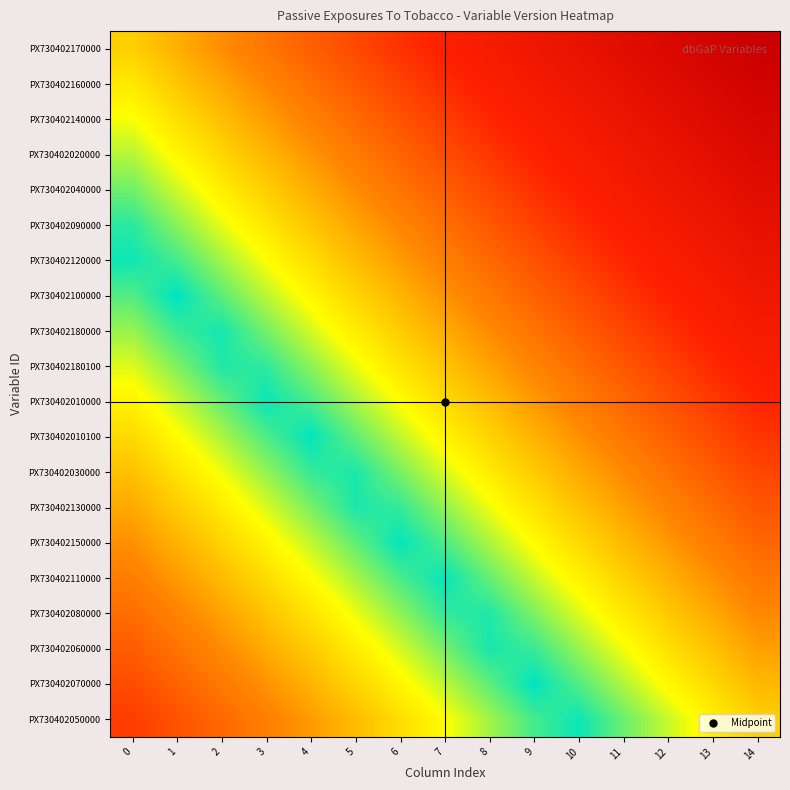

Reading right to left, transcribe all the data shown in this chart.

PX730402170000: 14=1.0	13=0.9	12=0.9	11=0.8	10=0.8	9=0.7	8=0.7	7=0.6	6=0.6	5=0.5	4=0.4	3=0.4	2=0.3	1=0.3	0=0.2
PX730402160000: 14=1.0	13=0.9	12=0.8	11=0.8	10=0.7	9=0.7	8=0.6	7=0.6	6=0.5	5=0.5	4=0.4	3=0.4	2=0.3	1=0.2	0=0.2
PX730402140000: 14=0.9	13=0.9	12=0.8	11=0.8	10=0.7	9=0.6	8=0.6	7=0.5	6=0.5	5=0.4	4=0.4	3=0.3	2=0.3	1=0.2	0=0.1
PX730402020000: 14=0.9	13=0.8	12=0.8	11=0.7	10=0.7	9=0.6	8=0.5	7=0.5	6=0.4	5=0.4	4=0.3	3=0.3	2=0.2	1=0.2	0=0.1
PX730402040000: 14=0.8	13=0.8	12=0.7	11=0.7	10=0.6	9=0.6	8=0.5	7=0.5	6=0.4	5=0.3	4=0.3	3=0.2	2=0.2	1=0.1	0=0.1
PX730402090000: 14=0.8	13=0.7	12=0.7	11=0.6	10=0.6	9=0.5	8=0.5	7=0.4	6=0.4	5=0.3	4=0.2	3=0.2	2=0.1	1=0.1	0=0.0
PX730402120000: 14=0.8	13=0.7	12=0.6	11=0.6	10=0.5	9=0.5	8=0.4	7=0.4	6=0.3	5=0.3	4=0.2	3=0.2	2=0.1	1=0.0	0=0.0
PX730402100000: 14=0.7	13=0.7	12=0.6	11=0.6	10=0.5	9=0.4	8=0.4	7=0.3	6=0.3	5=0.2	4=0.2	3=0.1	2=0.1	1=0.0	0=0.1
PX730402180000: 14=0.7	13=0.6	12=0.6	11=0.5	10=0.5	9=0.4	8=0.3	7=0.3	6=0.2	5=0.2	4=0.1	3=0.1	2=0.0	1=0.0	0=0.1
PX730402180100: 14=0.6	13=0.6	12=0.5	11=0.5	10=0.4	9=0.4	8=0.3	7=0.2	6=0.2	5=0.1	4=0.1	3=0.0	2=0.0	1=0.1	0=0.1
PX730402010000: 14=0.6	13=0.5	12=0.5	11=0.4	10=0.4	9=0.3	8=0.3	7=0.2	6=0.2	5=0.1	4=0.0	3=0.0	2=0.1	1=0.1	0=0.2
PX730402010100: 14=0.6	13=0.5	12=0.4	11=0.4	10=0.3	9=0.3	8=0.2	7=0.2	6=0.1	5=0.1	4=0.0	3=0.0	2=0.1	1=0.2	0=0.2
PX730402030000: 14=0.5	13=0.5	12=0.4	11=0.3	10=0.3	9=0.2	8=0.2	7=0.1	6=0.1	5=0.0	4=0.0	3=0.1	2=0.1	1=0.2	0=0.3
PX730402130000: 14=0.5	13=0.4	12=0.4	11=0.3	10=0.3	9=0.2	8=0.1	7=0.1	6=0.0	5=0.0	4=0.1	3=0.1	2=0.2	1=0.2	0=0.3
PX730402150000: 14=0.4	13=0.4	12=0.3	11=0.3	10=0.2	9=0.2	8=0.1	7=0.0	6=0.0	5=0.1	4=0.1	3=0.2	2=0.2	1=0.3	0=0.3
PX730402110000: 14=0.4	13=0.3	12=0.3	11=0.2	10=0.2	9=0.1	8=0.1	7=0.0	6=0.0	5=0.1	4=0.2	3=0.2	2=0.3	1=0.3	0=0.4
PX730402080000: 14=0.4	13=0.3	12=0.2	11=0.2	10=0.1	9=0.1	8=0.0	7=0.0	6=0.1	5=0.1	4=0.2	3=0.3	2=0.3	1=0.4	0=0.4
PX730402060000: 14=0.3	13=0.3	12=0.2	11=0.1	10=0.1	9=0.0	8=0.0	7=0.1	6=0.1	5=0.2	4=0.2	3=0.3	2=0.3	1=0.4	0=0.5
PX730402070000: 14=0.3	13=0.2	12=0.2	11=0.1	10=0.0	9=0.0	8=0.1	7=0.1	6=0.2	5=0.2	4=0.3	3=0.3	2=0.4	1=0.4	0=0.5
PX730402050000: 14=0.2	13=0.2	12=0.1	11=0.1	10=0.0	9=0.0	8=0.1	7=0.2	6=0.2	5=0.3	4=0.3	3=0.4	2=0.4	1=0.5	0=0.5